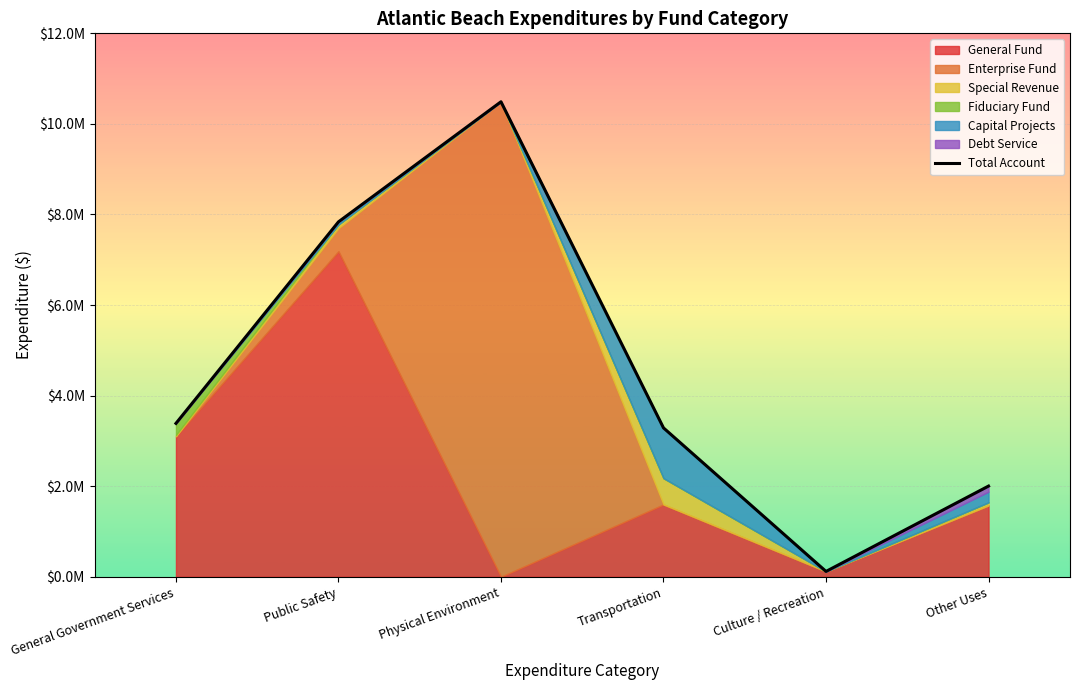

Between Transportation and Other Uses, which is larger?

Transportation